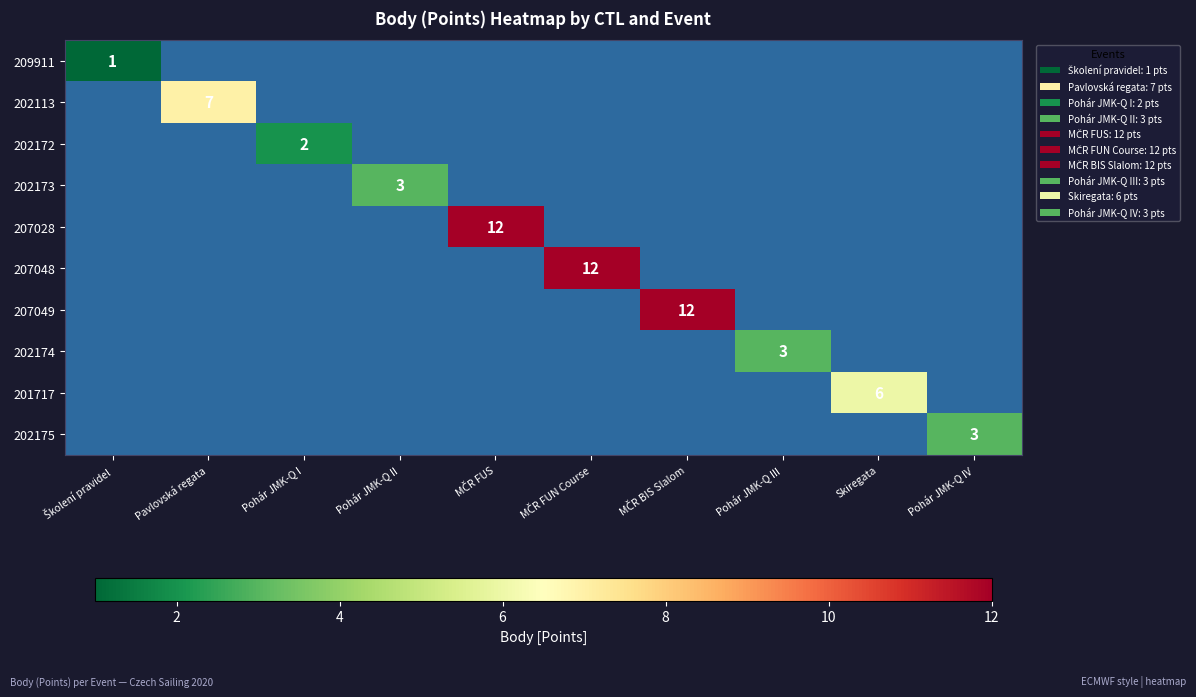

The value of 202113 at Pavlovská regata is 10. True or false?

False